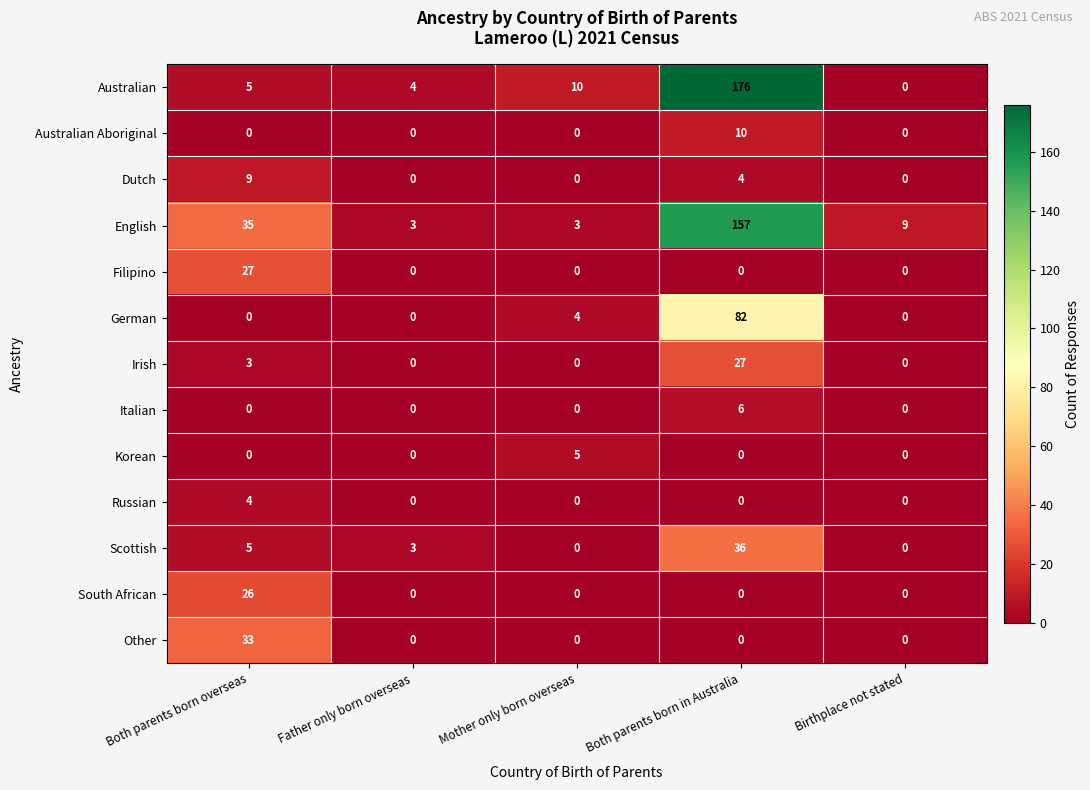

At which category is the sum across all series the highest?

Both parents born in Australia